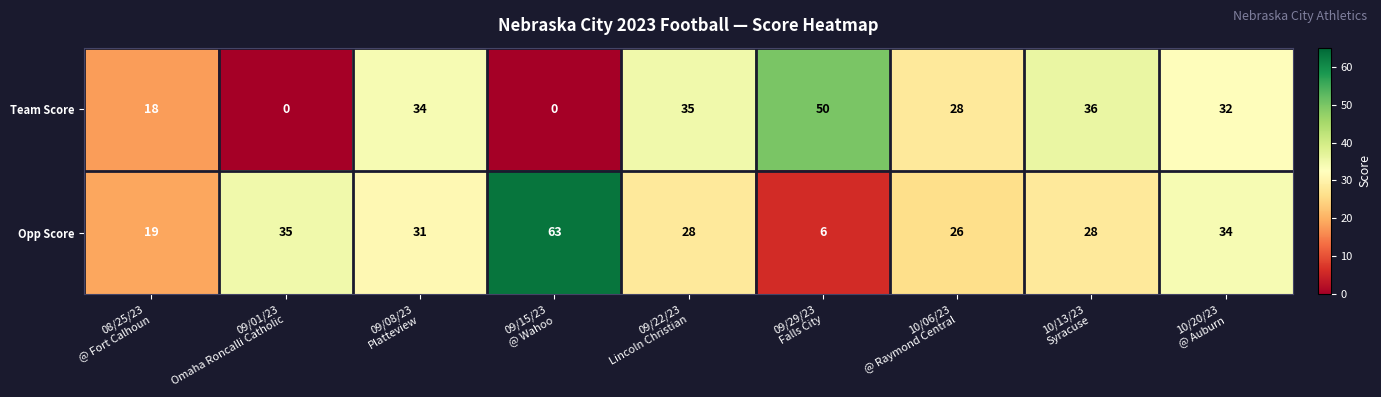

Which series has the largest range (max minus min)?

Opp Score